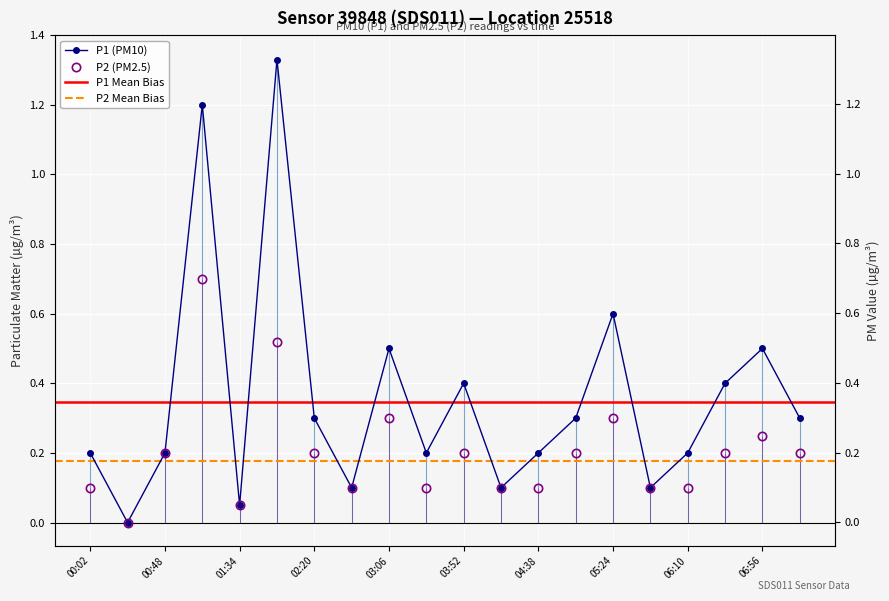

What is the difference between the second highest and minimum values in the P2 series?

0.5